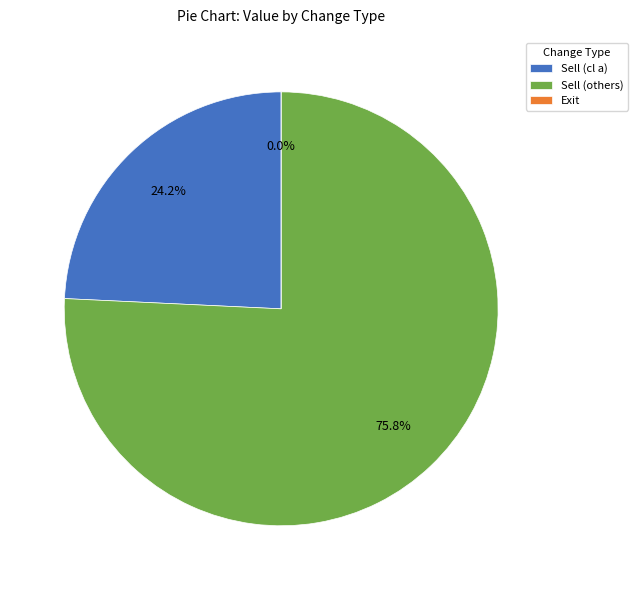

Does any single category account for the majority?

Yes